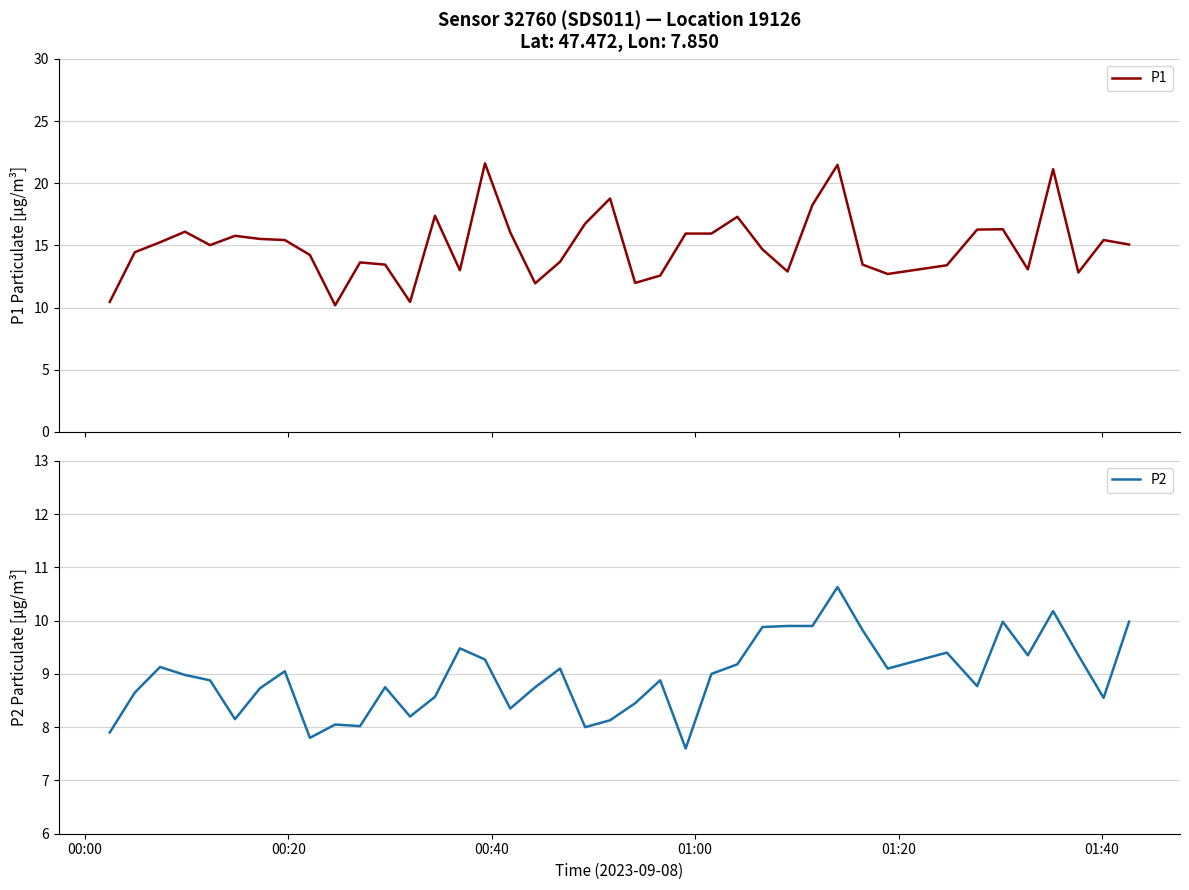

True or false: P1 and P2 cross at least once.

False